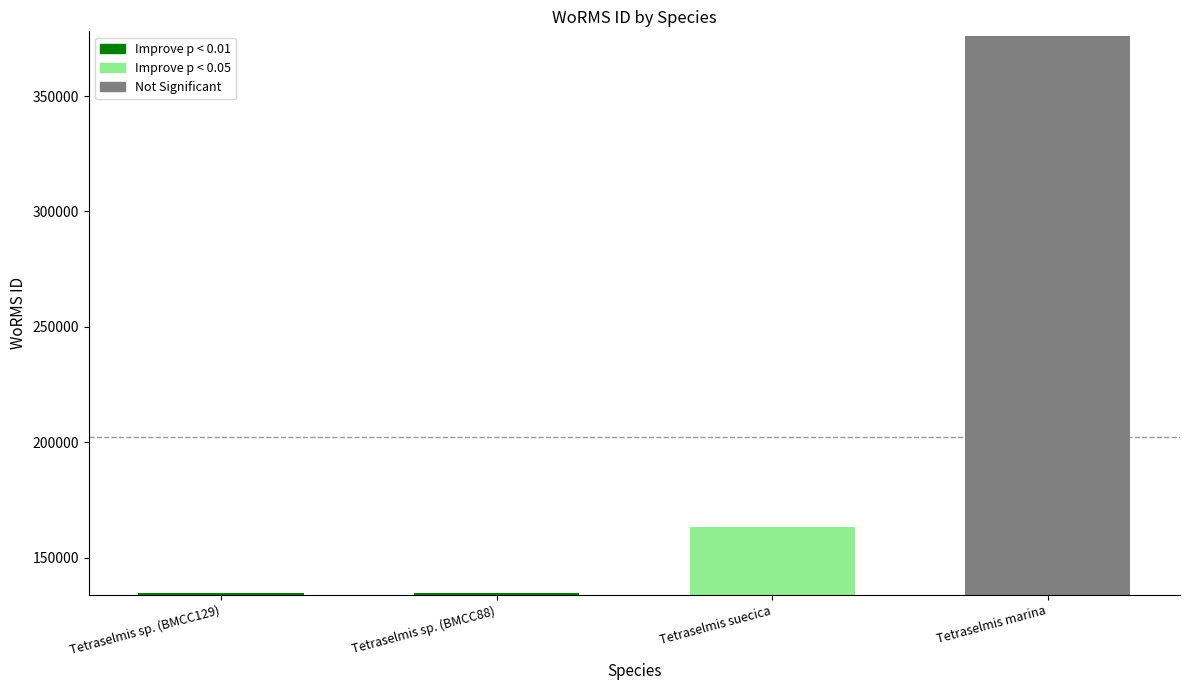

The chart shows a value of 376158 at Tetraselmis marina. True or false?

True